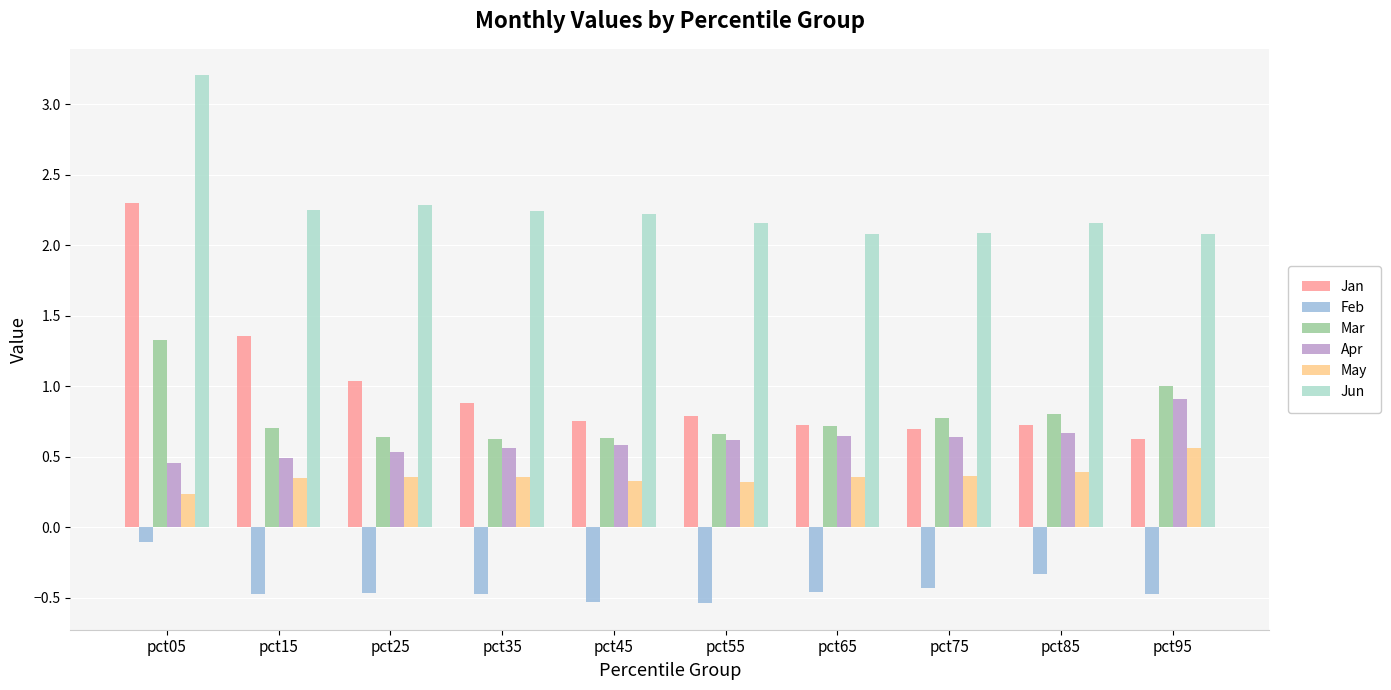

Which category has the highest value in the Apr series?

pct95